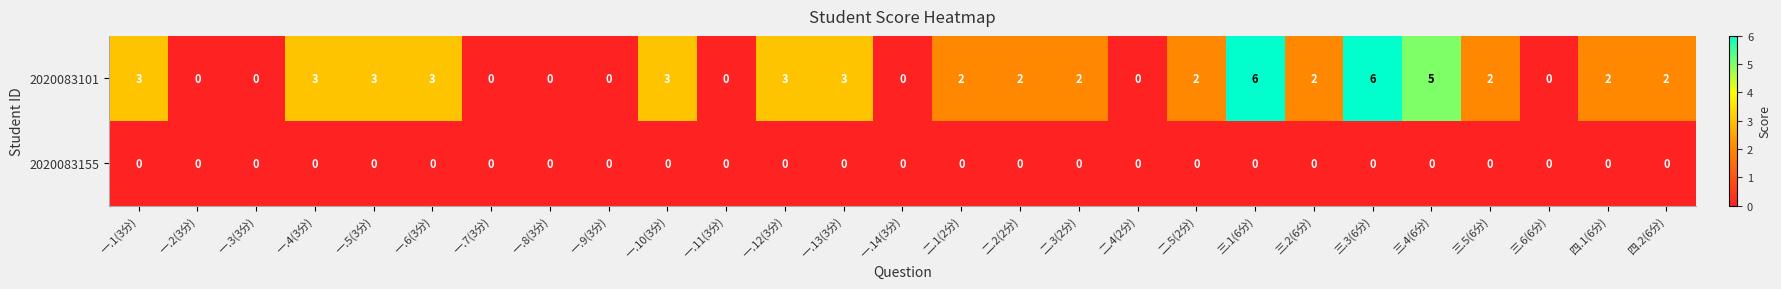

How many distinct data groups are displayed?

2